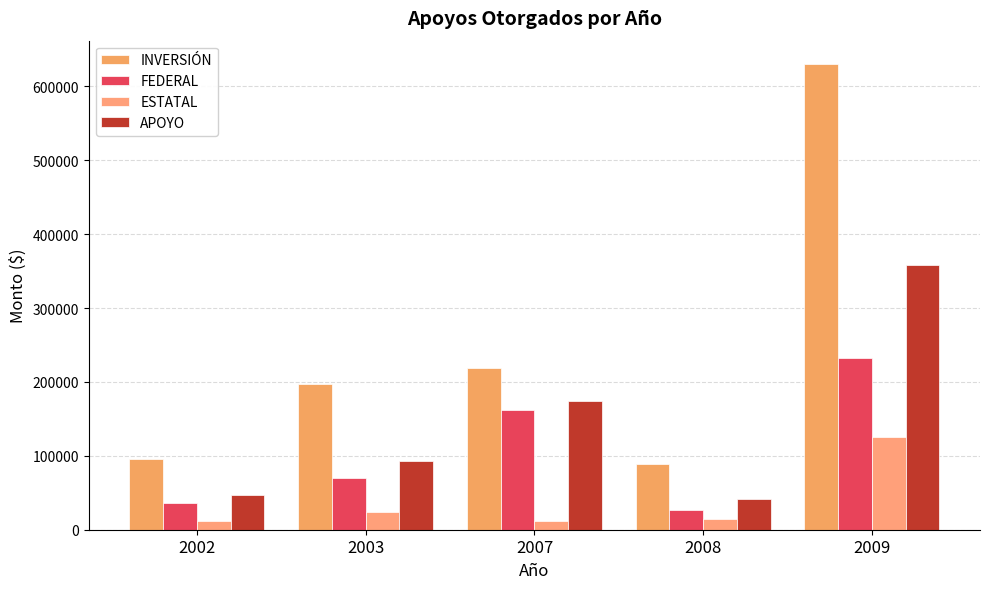

Rank the categories by INVERSIÓN value from highest to lowest.

2009, 2007, 2003, 2002, 2008